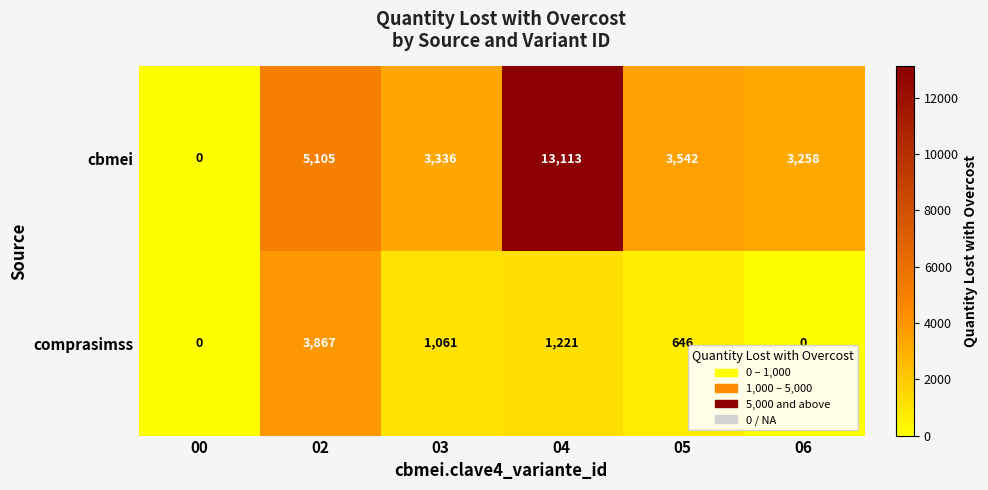

What is the maximum value shown in the chart?

13113